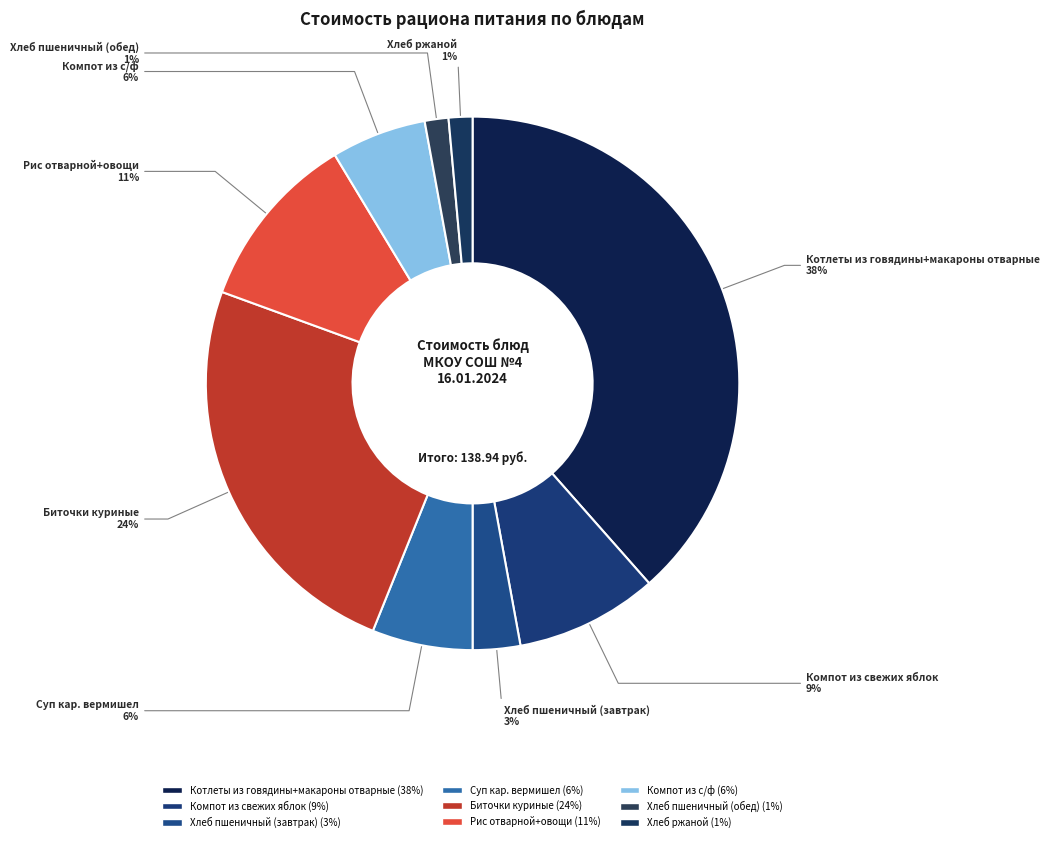

How many slices are in this pie chart?

9